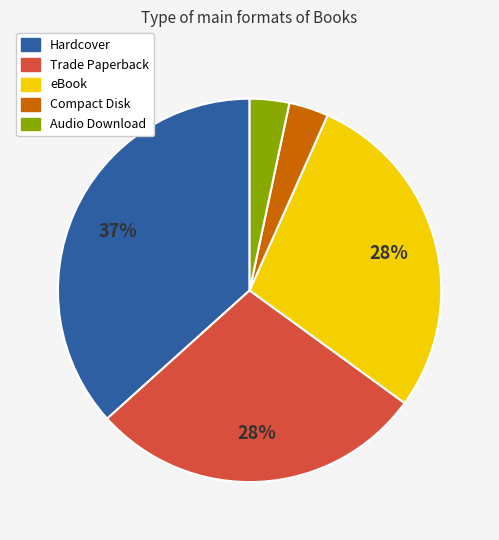

Is there a majority slice in this chart?

No